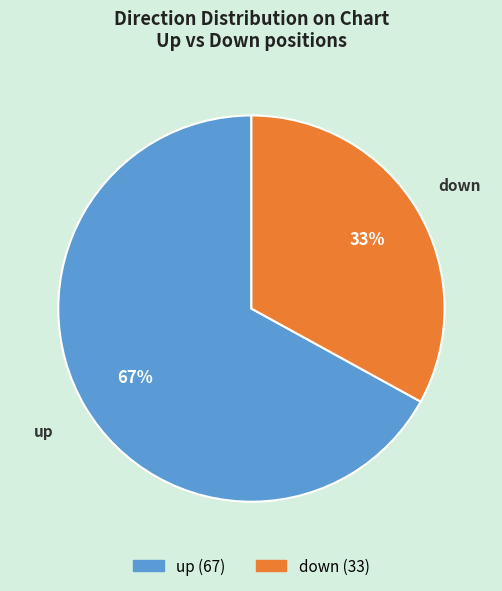

What is the largest slice in the pie chart?

up